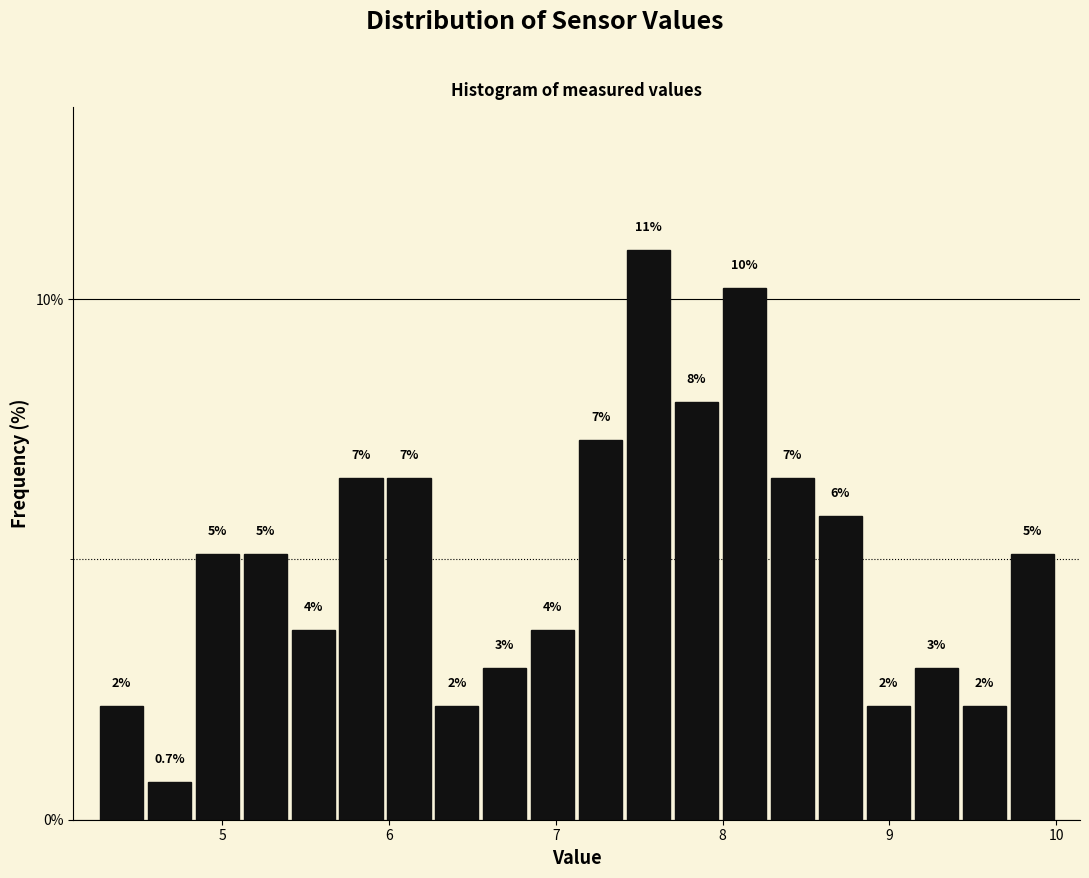

Around what value on the x-axis is the tallest bar? Give the approximate position of its centre, as read against the axis.

7.6